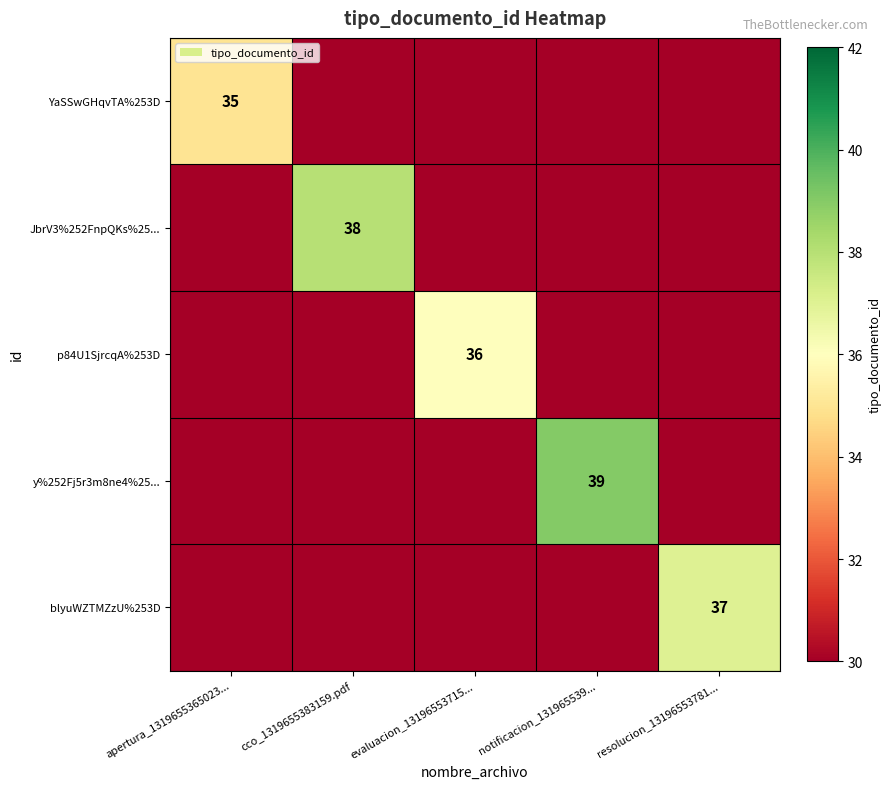

True or false: p84U1SjrcqA%253D has a value of 36 at evaluacion_13196553715....

True